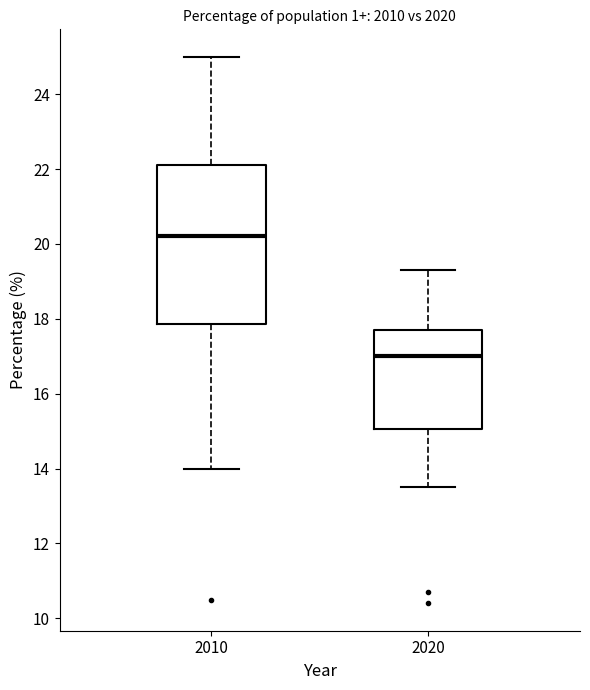

Reading left to right, transcribe this box plot: for each box, give where its median line is, the range the box spans, and where its two whiskers end, as read against the y-axis. The values are not printed on the chart, so give them approximately, as read against the axis.

2010: median 20.2, box 17.8 to 22.2, whiskers 14.0 to 25.0
2020: median 17.0, box 15.0 to 17.8, whiskers 13.6 to 19.4